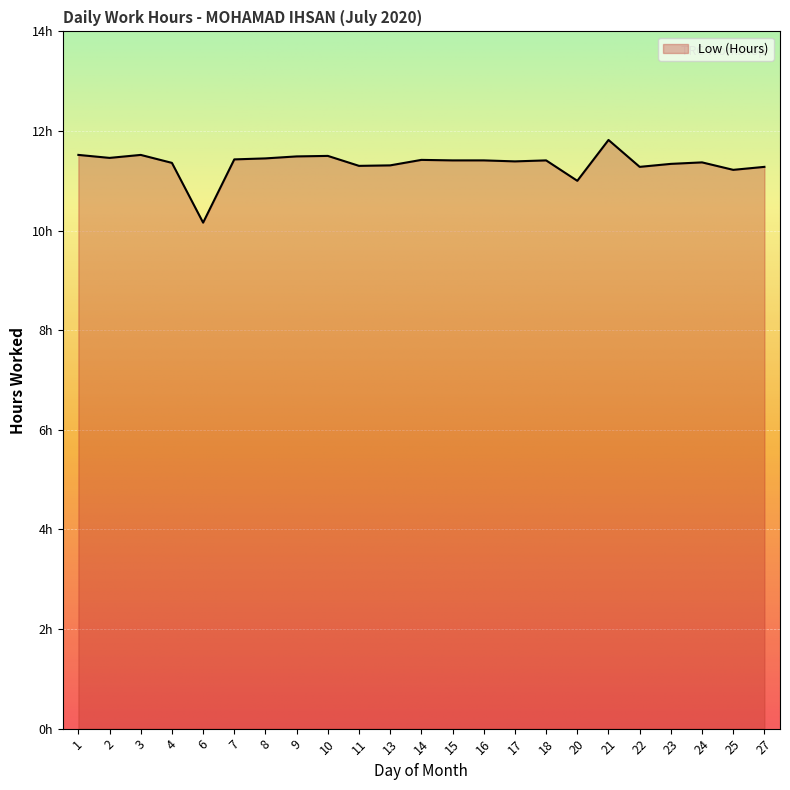

Rank the categories by value from lowest to highest.

6, 20, 25, 22, 27, 11, 13, 23, 4, 24, 17, 15, 16, 18, 14, 7, 8, 2, 9, 10, 1, 3, 21